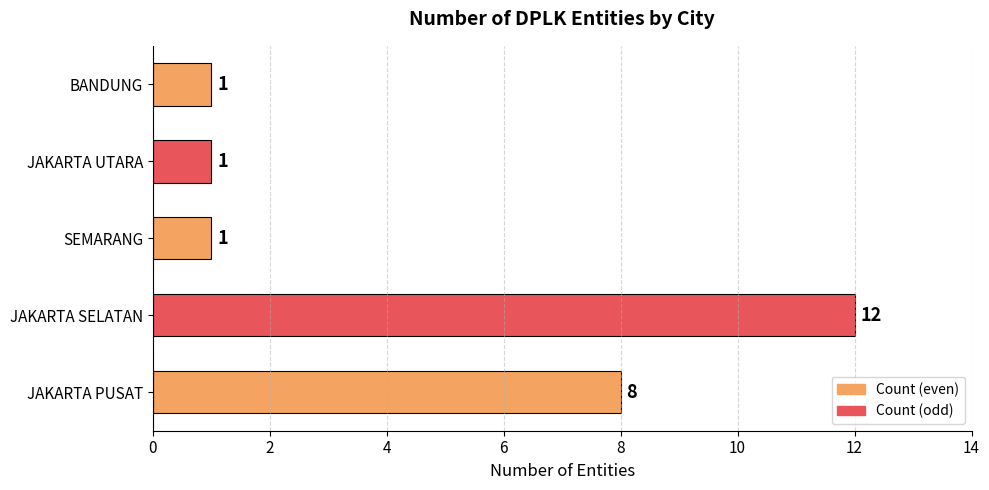

Are the bars horizontal?

Yes